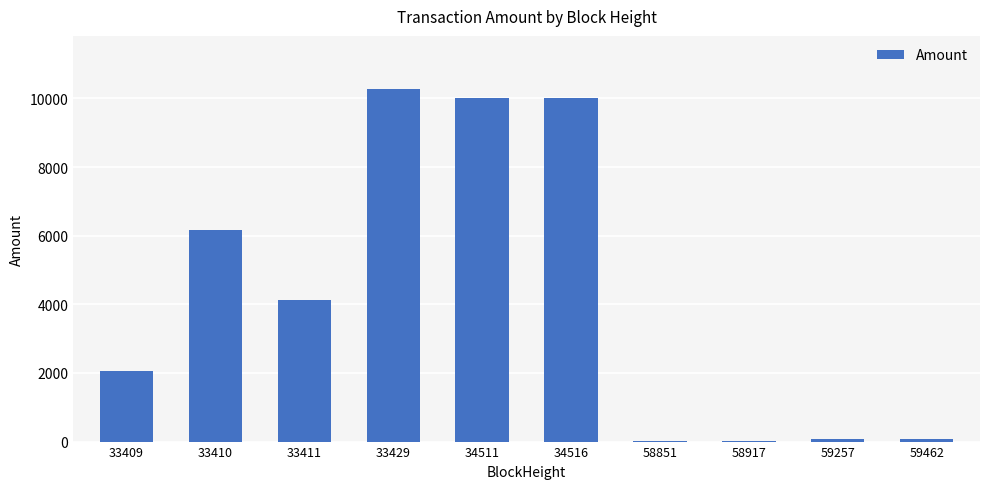

Approximately how many times larger is the value at 33429 compared to 59462?

143.4